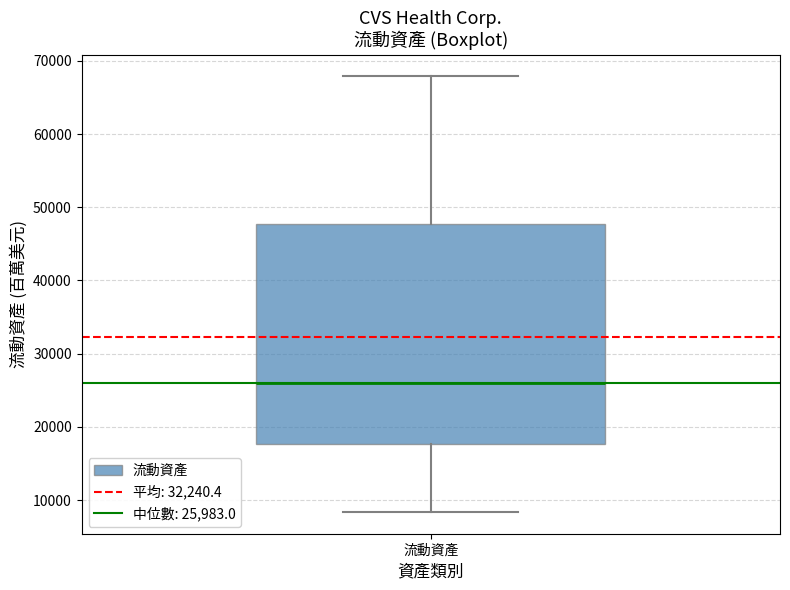

Where is the lower edge of the box for 流動資產 on the y-axis? The values are not printed on the chart, so give them approximately, as read against the axis.

18000